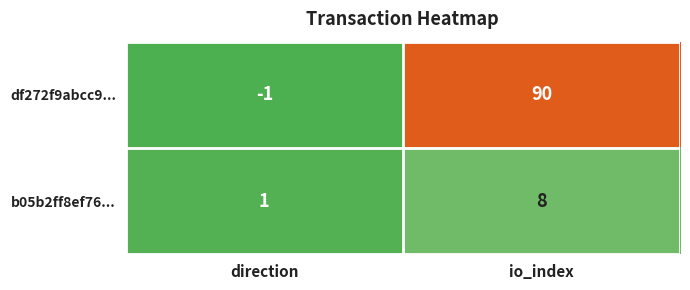

At how many categories does at least one series exceed 55?

1